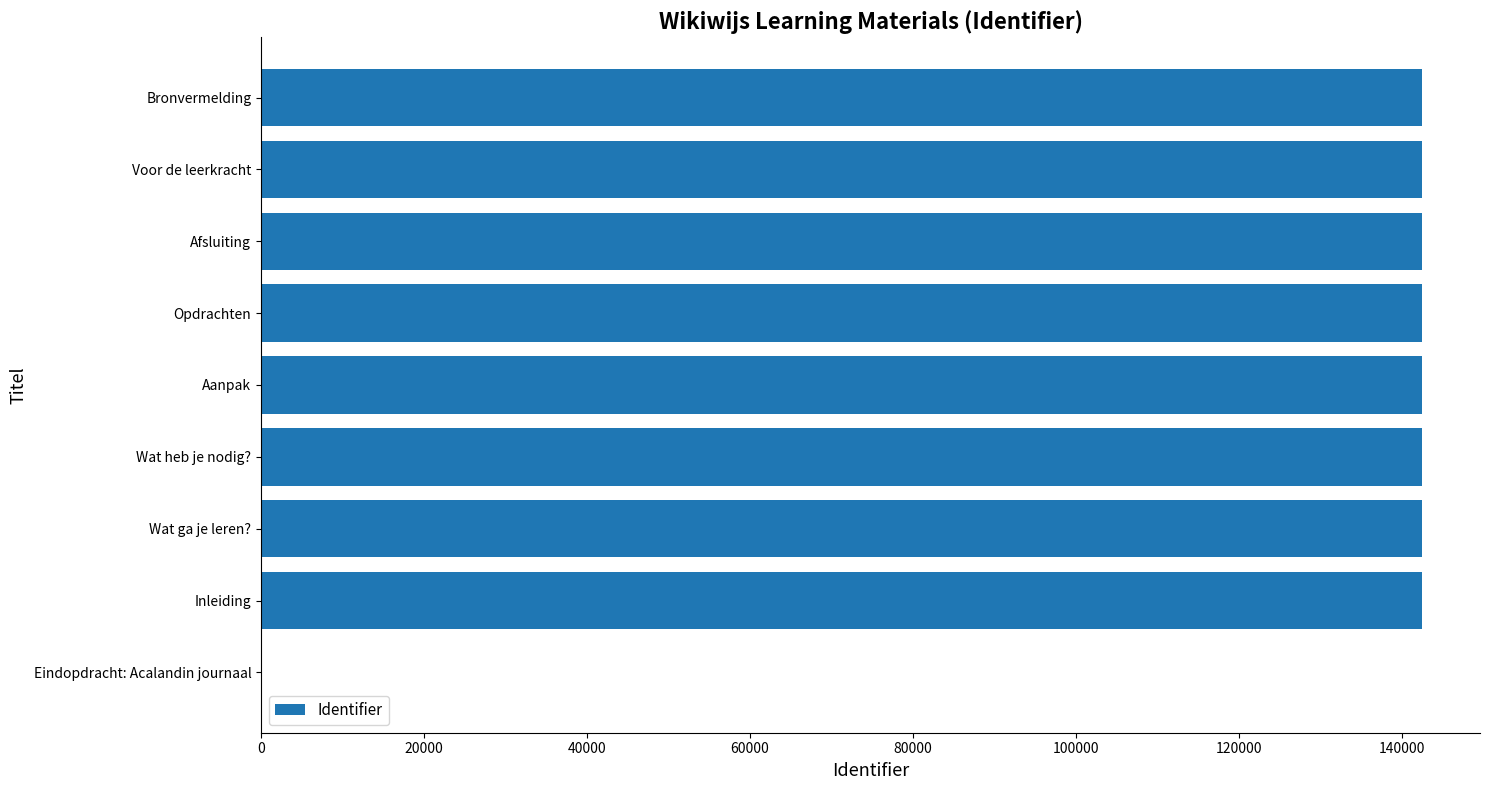

How many distinct data groups are displayed?

1